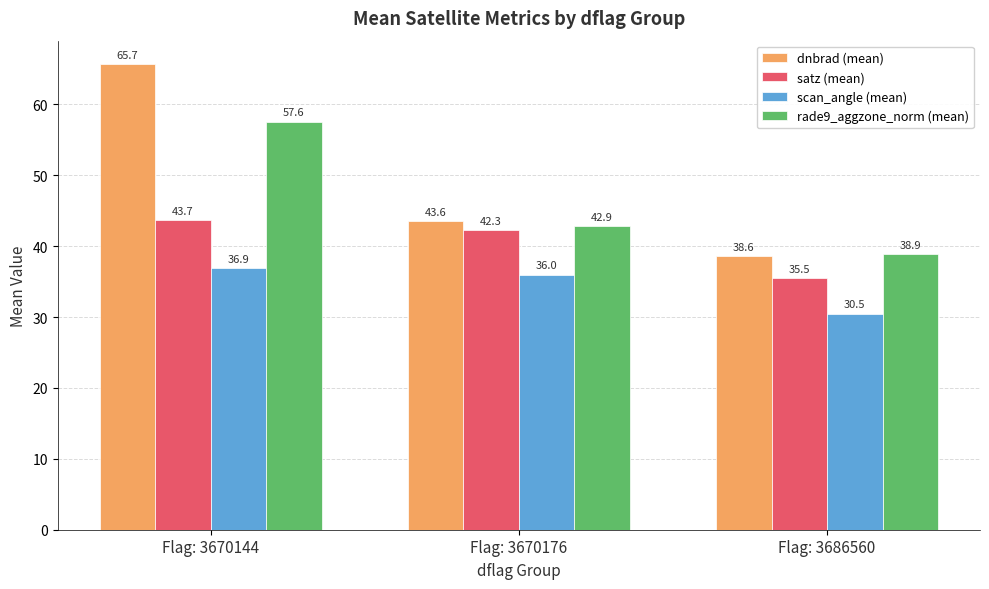

Rank the series by their maximum value, from highest to lowest.

dnbrad (mean), rade9_aggzone_norm (mean), satz (mean), scan_angle (mean)